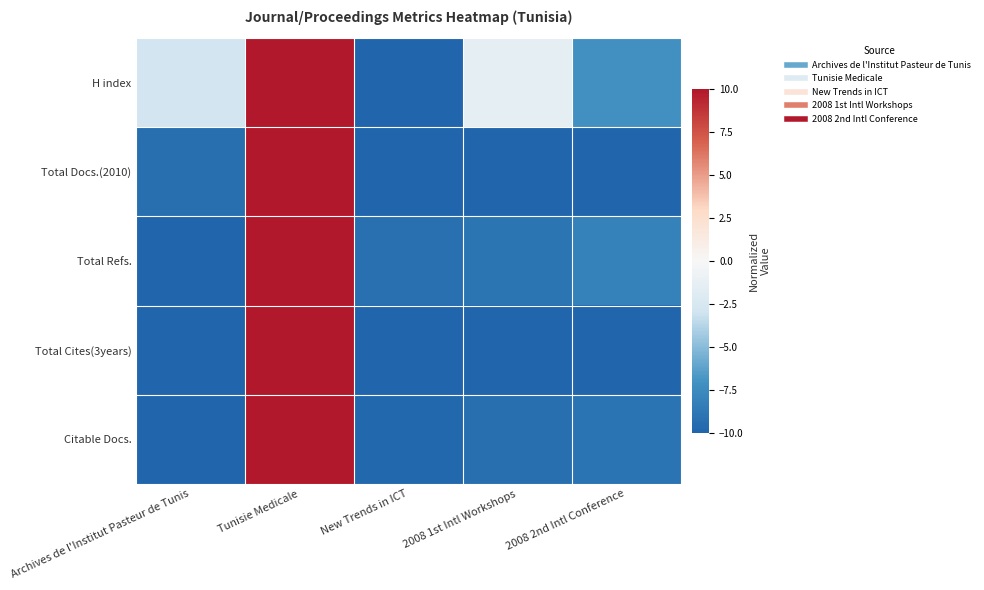

What is the total value across all series at New Trends in ICT?

-49.1